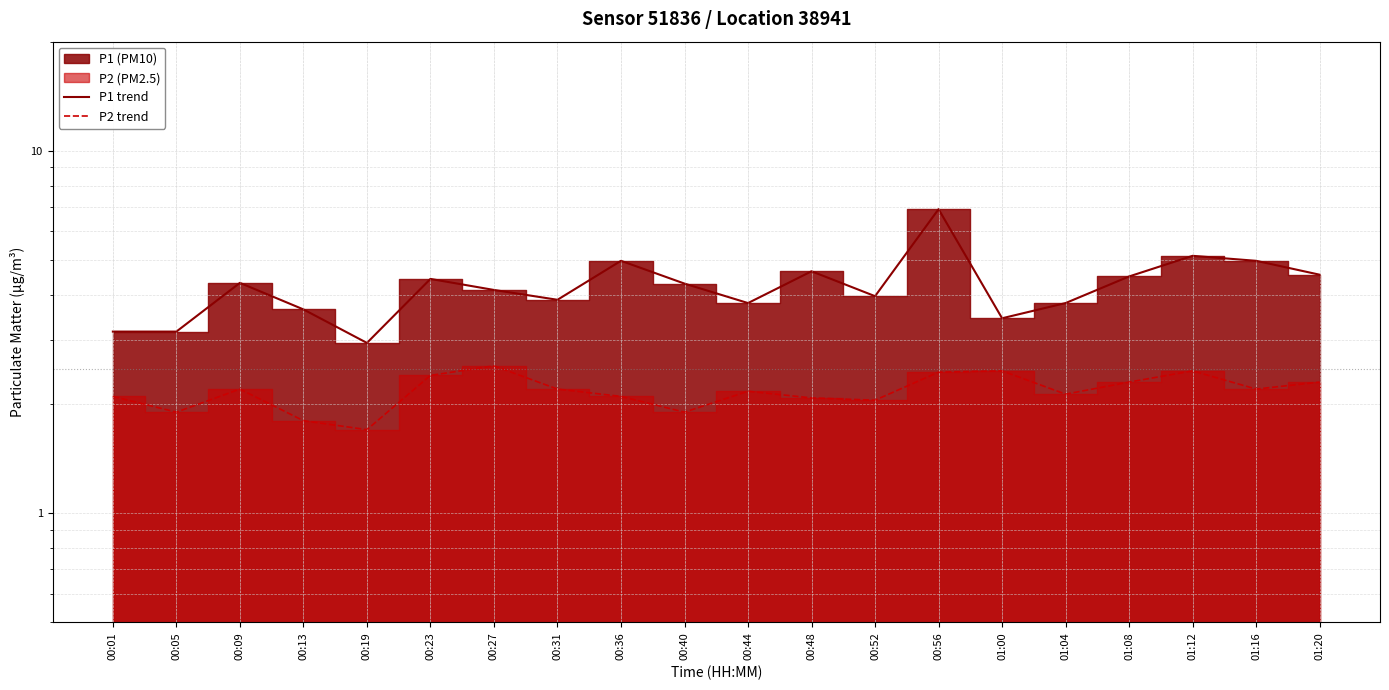

Does the chart display data point markers on the line(s)?

No